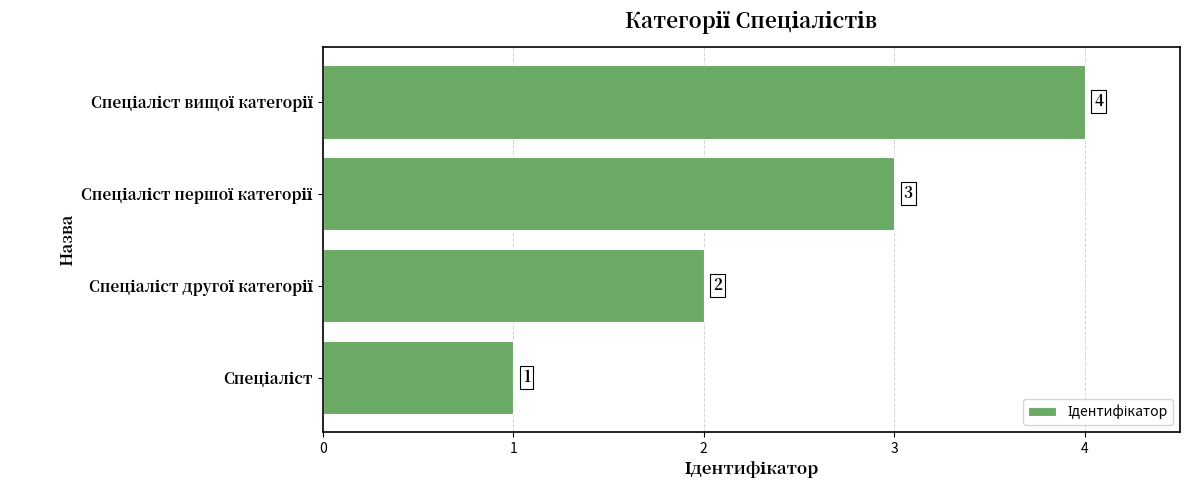

How many values are between 2 and 4?

3